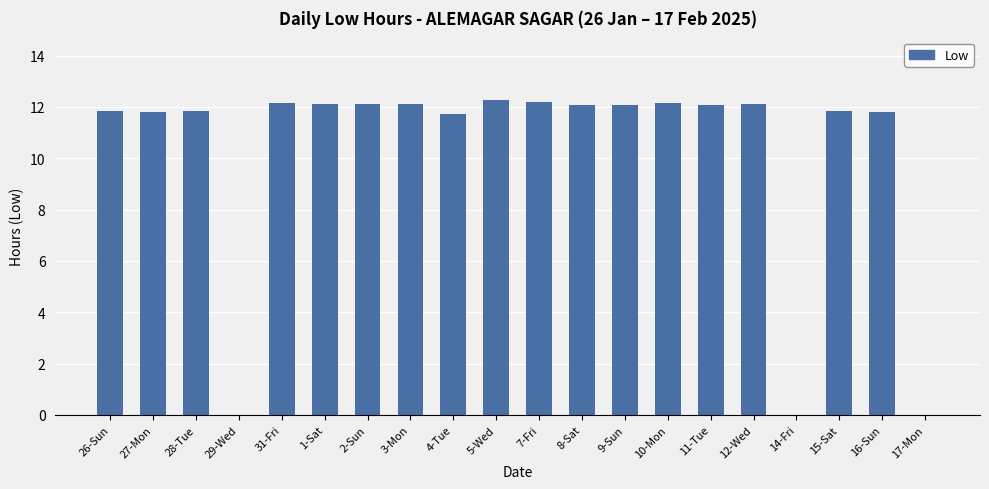

The chart shows a value of 6.6 at 8-Sat. True or false?

False